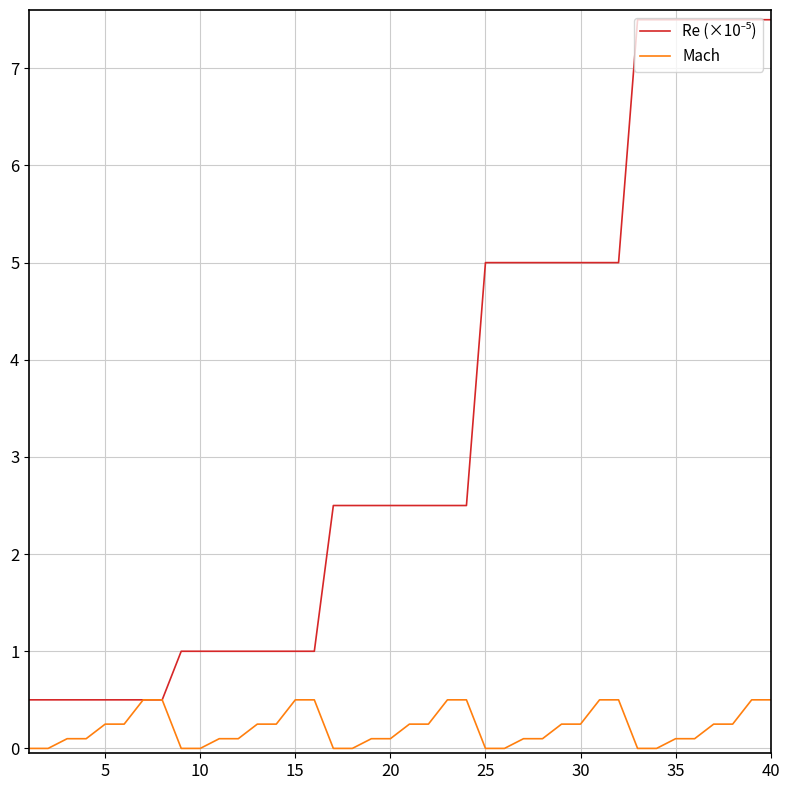

What is the maximum value shown in the chart?

7.5